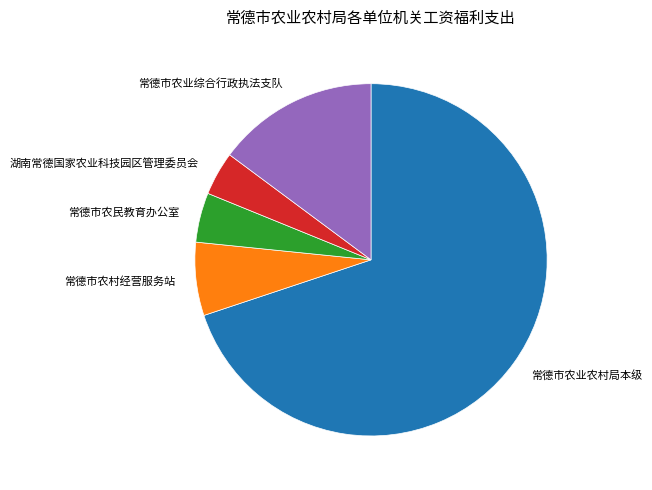

True or false: 湖南常德国家农业科技园区管理委员会 accounts for 18% of the total.

False